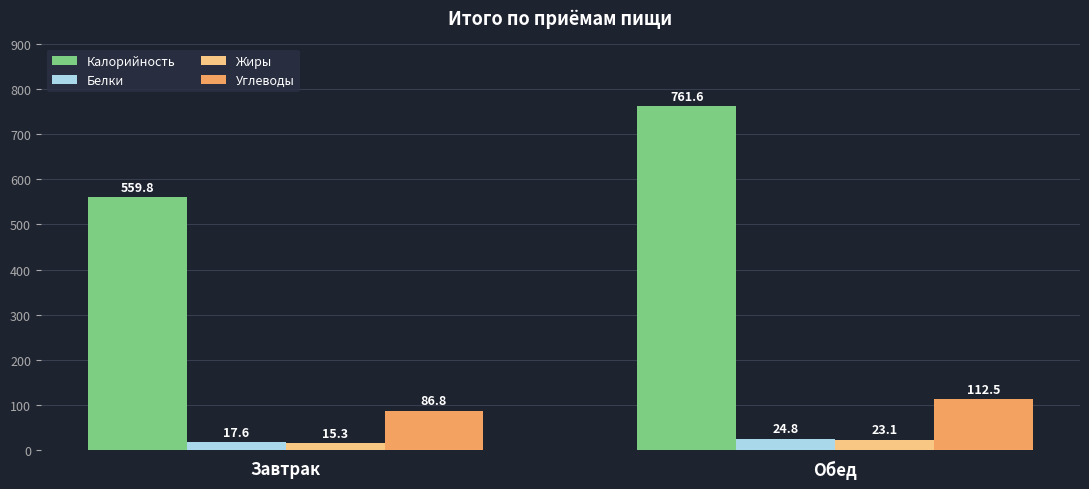

What is the label of the 2nd bar from the right?

Завтрак